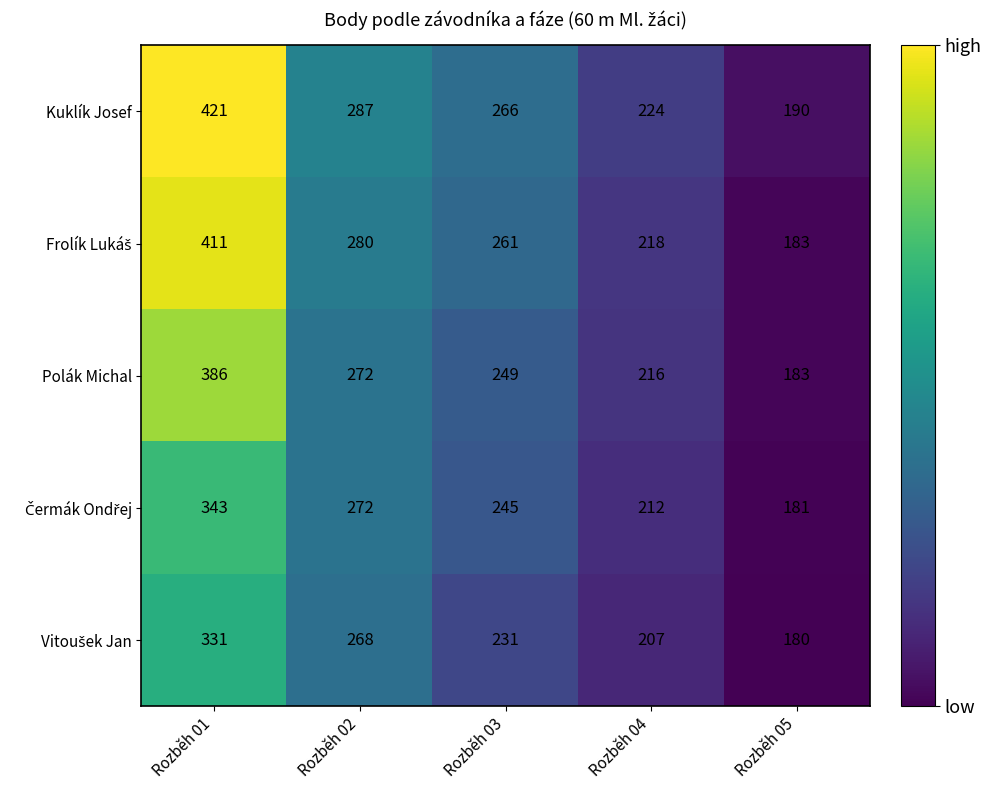

At which label does Kuklík Josef first exceed 266?

Rozběh 01